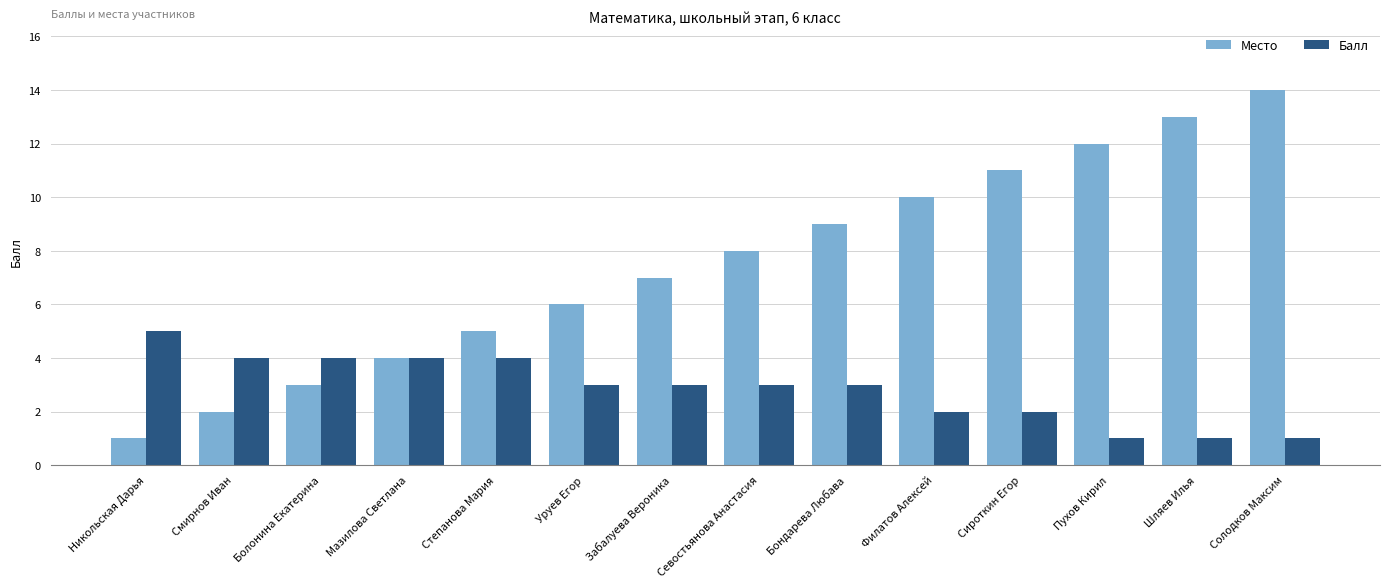

What is the label of the 4th bar from the right?

Сироткин Егор